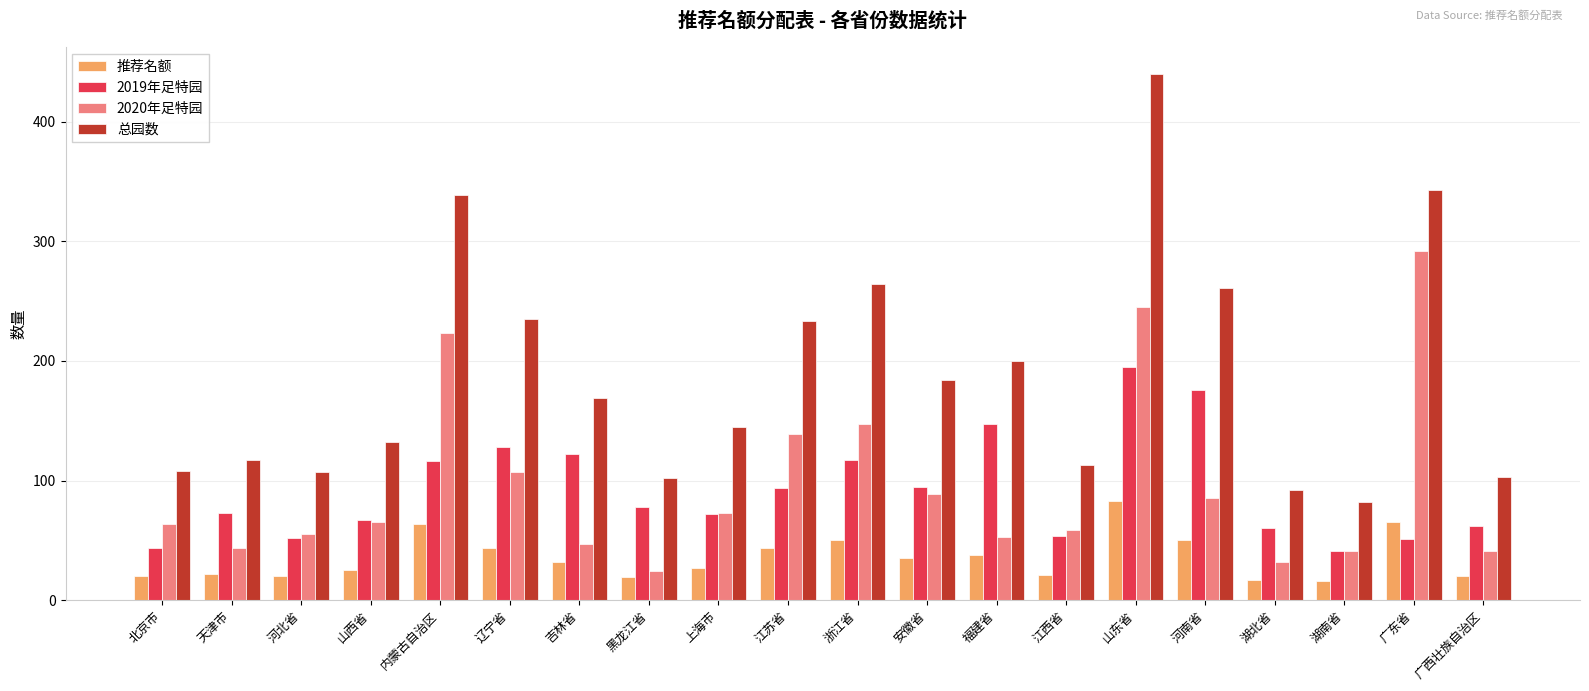

Is the value of 2019年足特园 at 江苏省 greater than the value of 总园数 at 福建省?

No